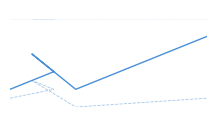

What is the sum of the Max values at 100 and 25?

60